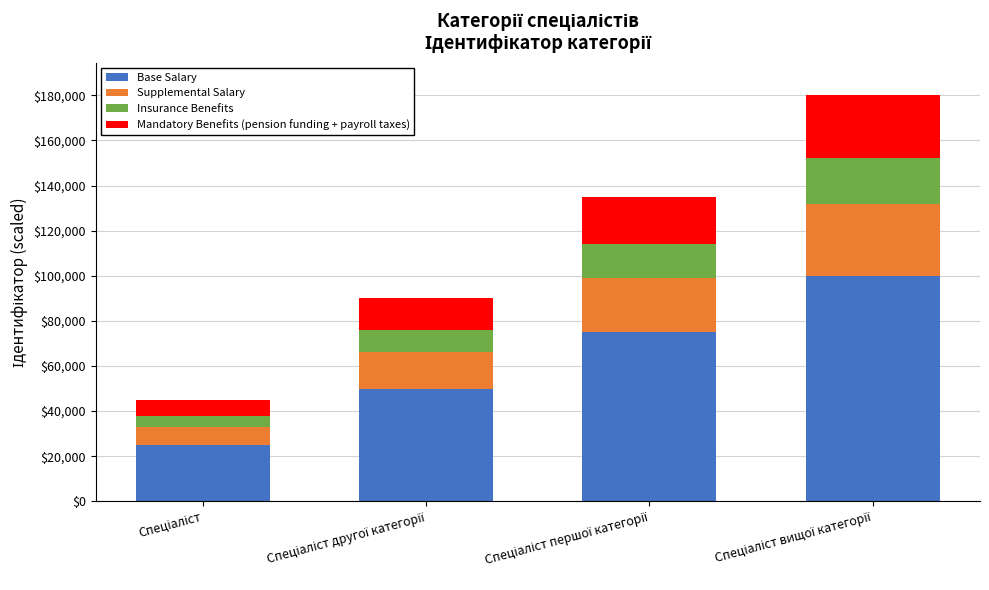

What is the minimum value for Base Salary?

25000